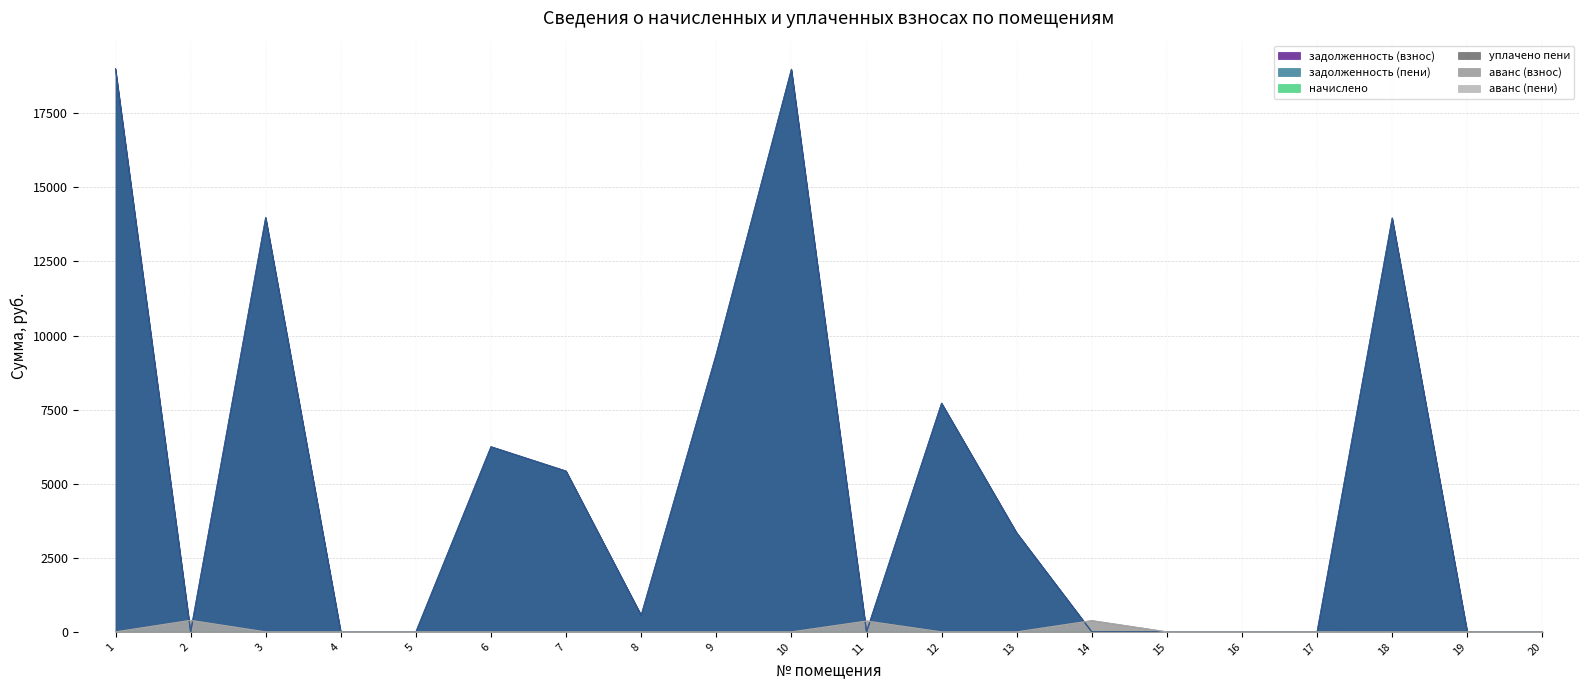

Where do аванс (пени) and задолженность (взнос) first cross each other?

1 and 2